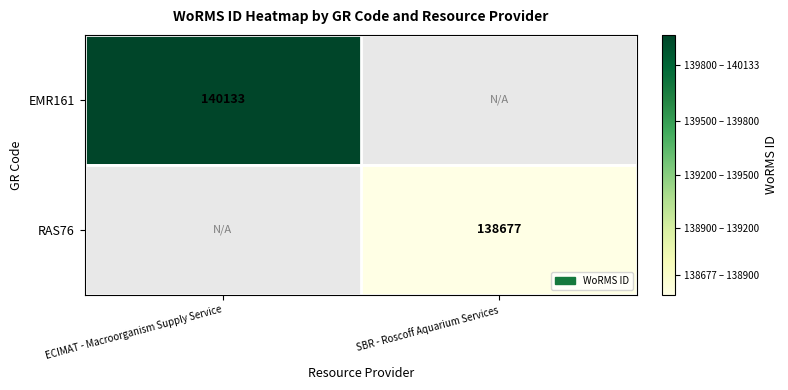

Is the value of RAS76 at SBR - Roscoff Aquarium Services greater than the value of EMR161 at ECIMAT - Macroorganism Supply Service?

No